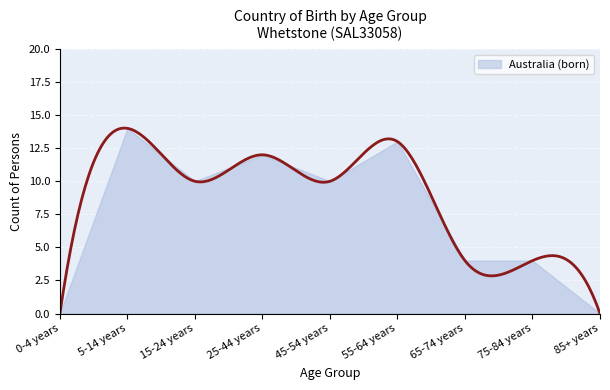

True or false: the data shows 10 at 45-54 years.

True